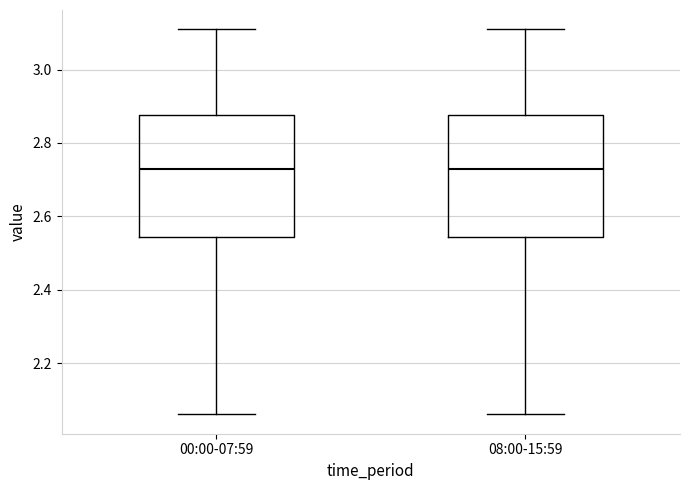

Reading left to right, read every box against the y-axis: the position of its median line, the range the box covers, and the ends of its whiskers. The values are not printed on the chart, so give them approximately, as read against the axis.

00:00-07:59: median 2.74, box 2.54 to 2.88, whiskers 2.06 to 3.12
08:00-15:59: median 2.74, box 2.54 to 2.88, whiskers 2.06 to 3.12